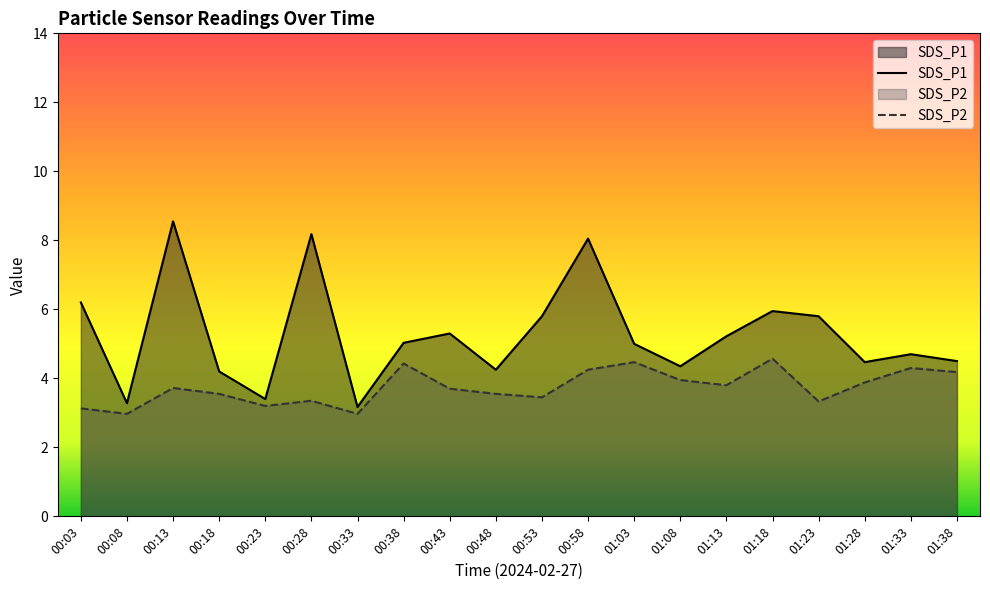

The SDS_P2 series shows 1.3 at 01:13. True or false?

False